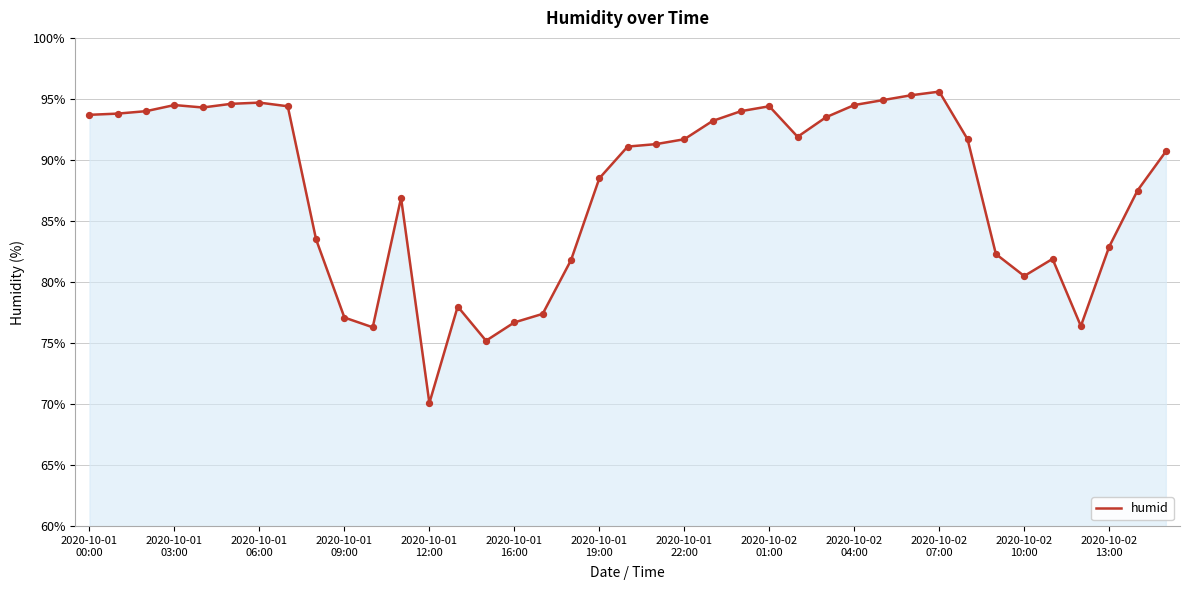

What is the difference between the maximum and minimum values?

25.5